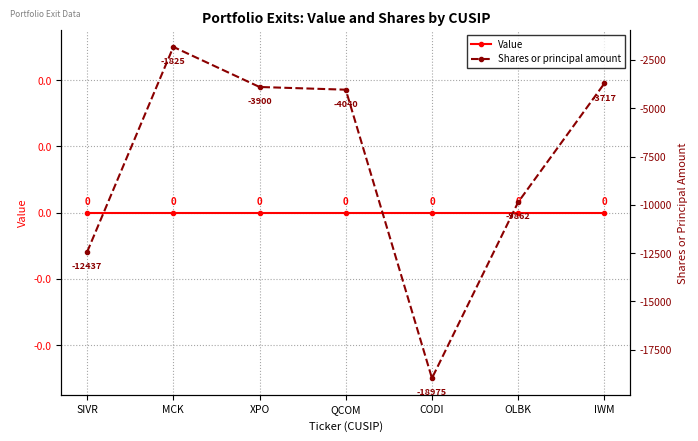

Rank the series at MCK from lowest to highest value.

Shares or principal amount, Value